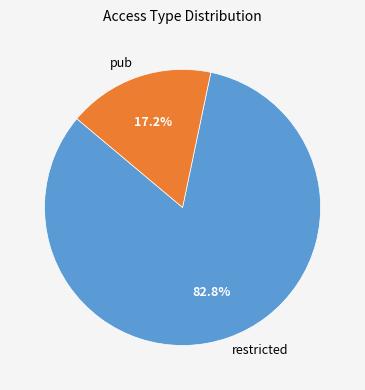

Is pub the majority of the pie?

No